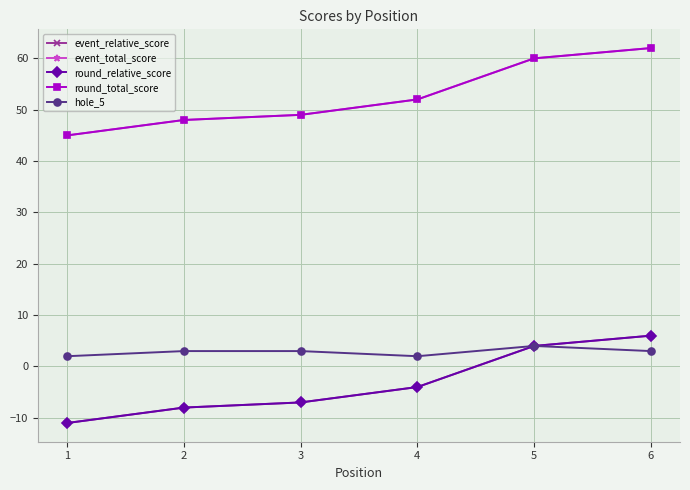

Reading left to right, list all the values displayed in this chart.

event_relative_score: -11	-8	-7	-4	4	6
event_total_score: 45	48	49	52	60	62
round_relative_score: -11	-8	-7	-4	4	6
round_total_score: 45	48	49	52	60	62
hole_5: 2	3	3	2	4	3